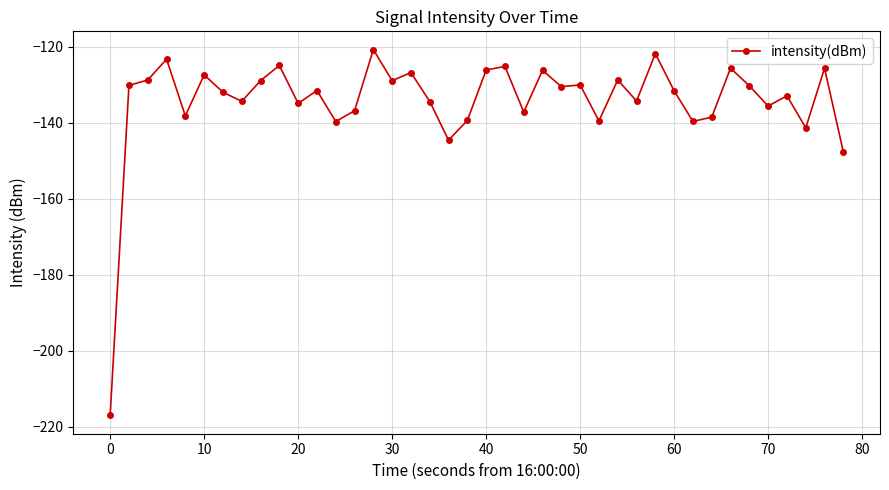

What is the value of the 18th point from the left?

-134.4